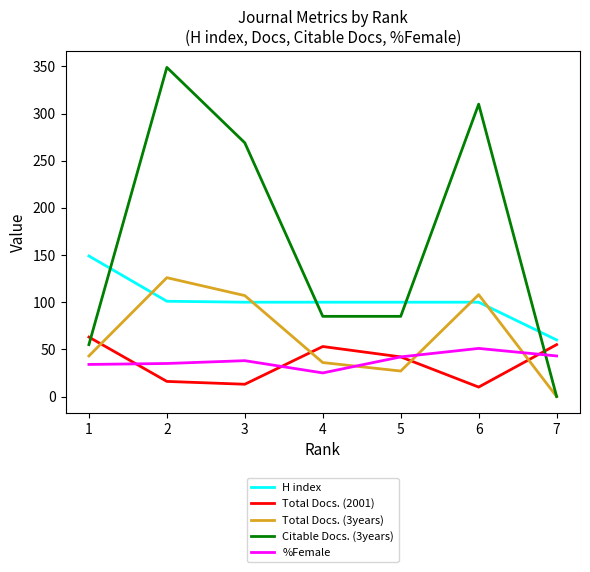

Which series has the widest spread of values?

Citable Docs. (3years)